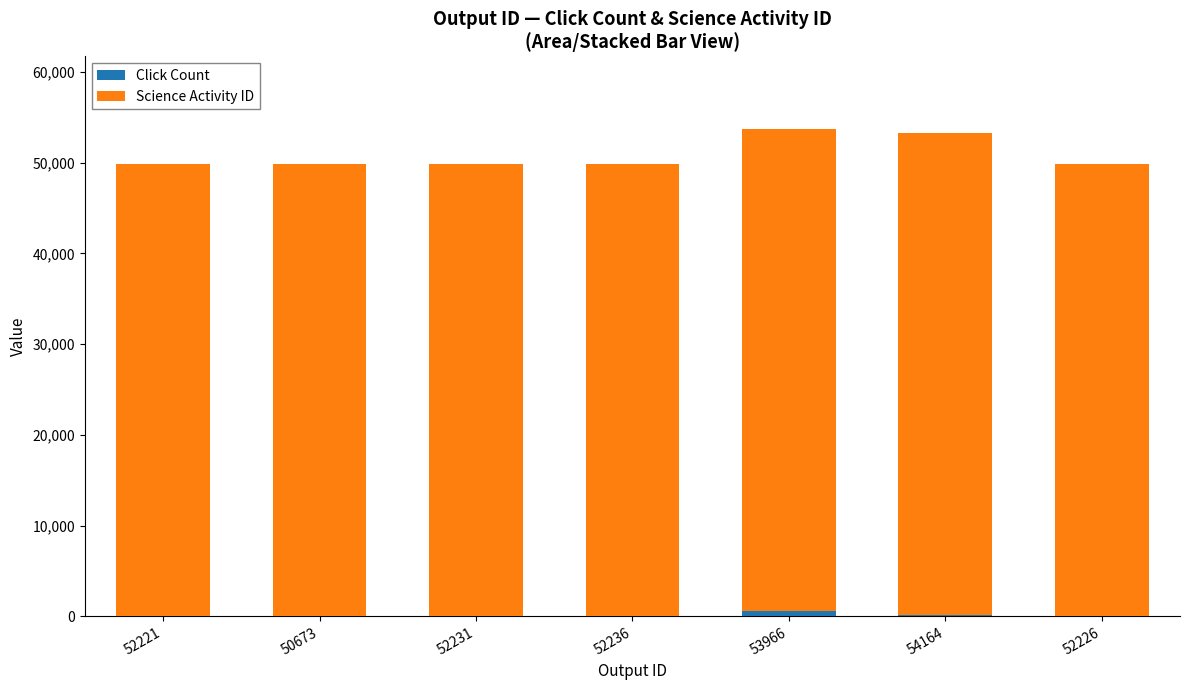

What is the total value across all series at 52226?

49807